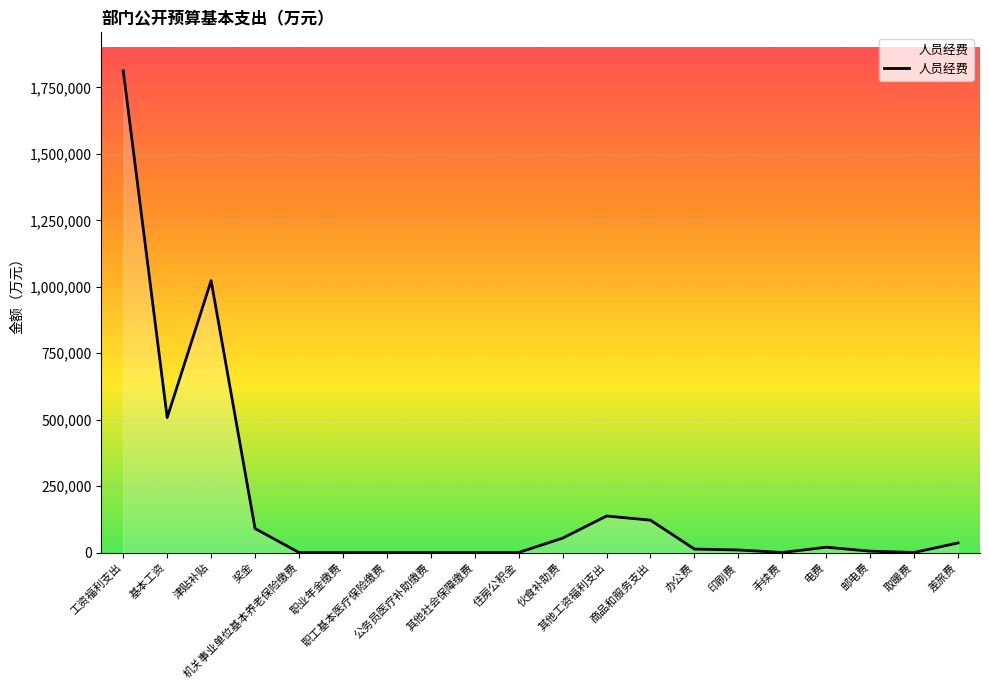

What is the greatest value displayed?

1812376